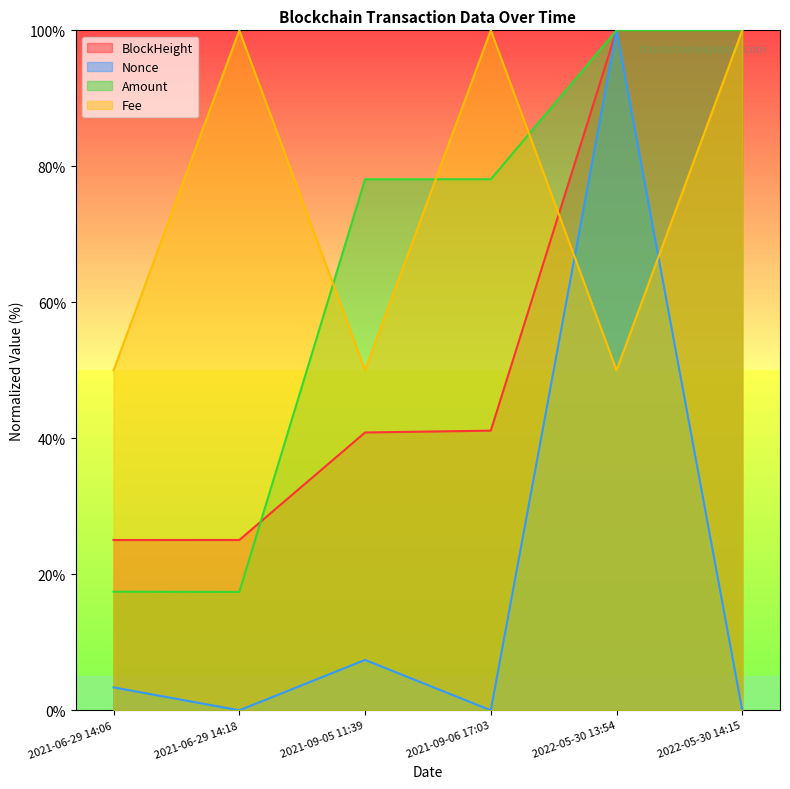

Reading left to right, what are all the values shown in this chart?

BlockHeight: 2021-06-29 14:06=25.0	2021-06-29 14:18=25.0	2021-09-05 11:39=40.9	2021-09-06 17:03=41.1	2022-05-30 13:54=100.0	2022-05-30 14:15=100.0
Nonce: 2021-06-29 14:06=3.4	2021-06-29 14:18=0.0	2021-09-05 11:39=7.4	2021-09-06 17:03=0.0	2022-05-30 13:54=100.0	2022-05-30 14:15=0.0
Amount: 2021-06-29 14:06=17.4	2021-06-29 14:18=17.4	2021-09-05 11:39=78.1	2021-09-06 17:03=78.1	2022-05-30 13:54=100.0	2022-05-30 14:15=100.0
Fee: 2021-06-29 14:06=50.0	2021-06-29 14:18=100.0	2021-09-05 11:39=50.0	2021-09-06 17:03=100.0	2022-05-30 13:54=50.0	2022-05-30 14:15=100.0